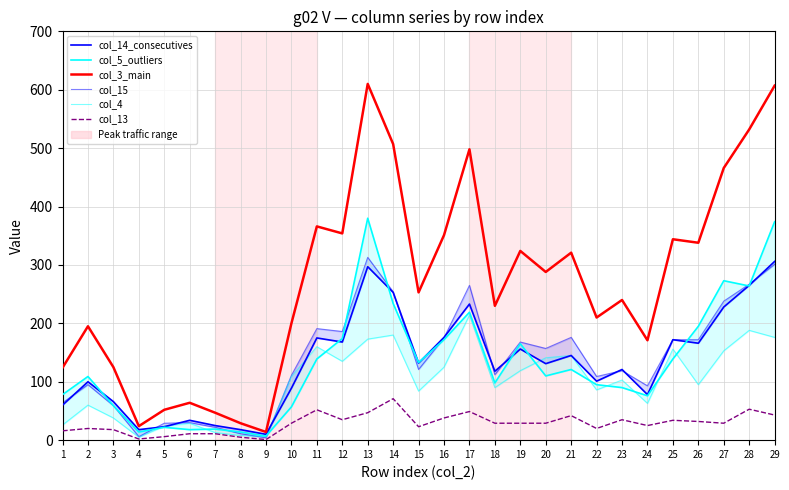

What is the lowest value of the col_14_consecutives series?

10